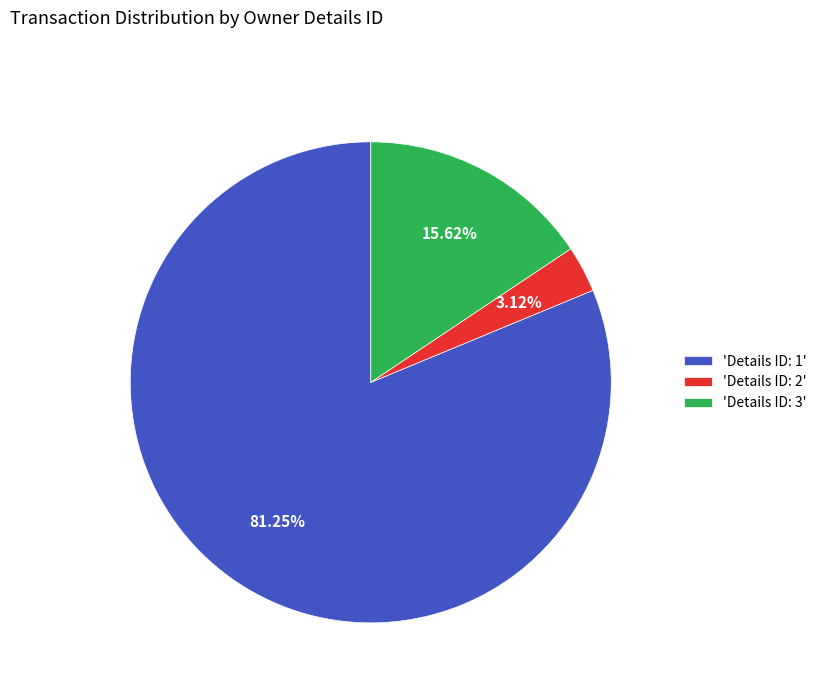

Between 'Details ID: 2' and 'Details ID: 3', which is larger?

'Details ID: 3'